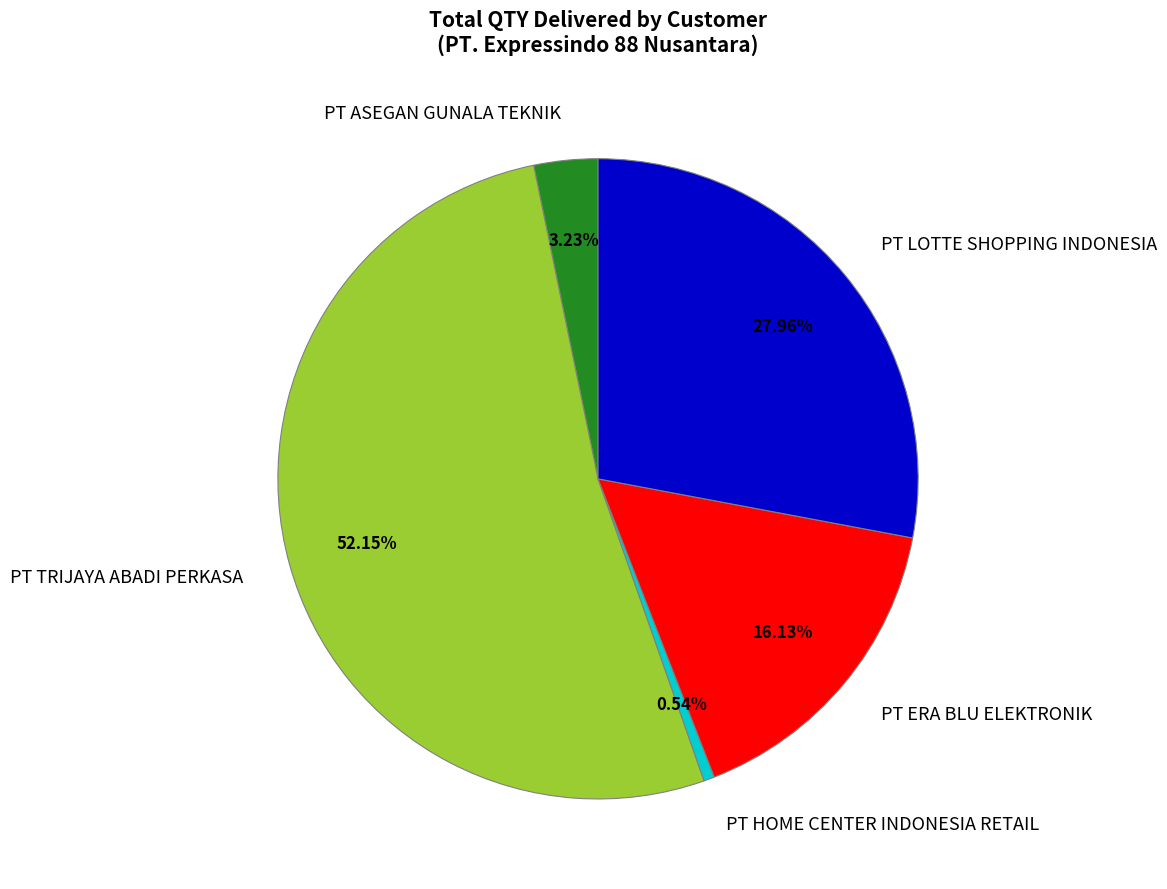

Is PT HOME CENTER INDONESIA RETAIL the majority of the pie?

No